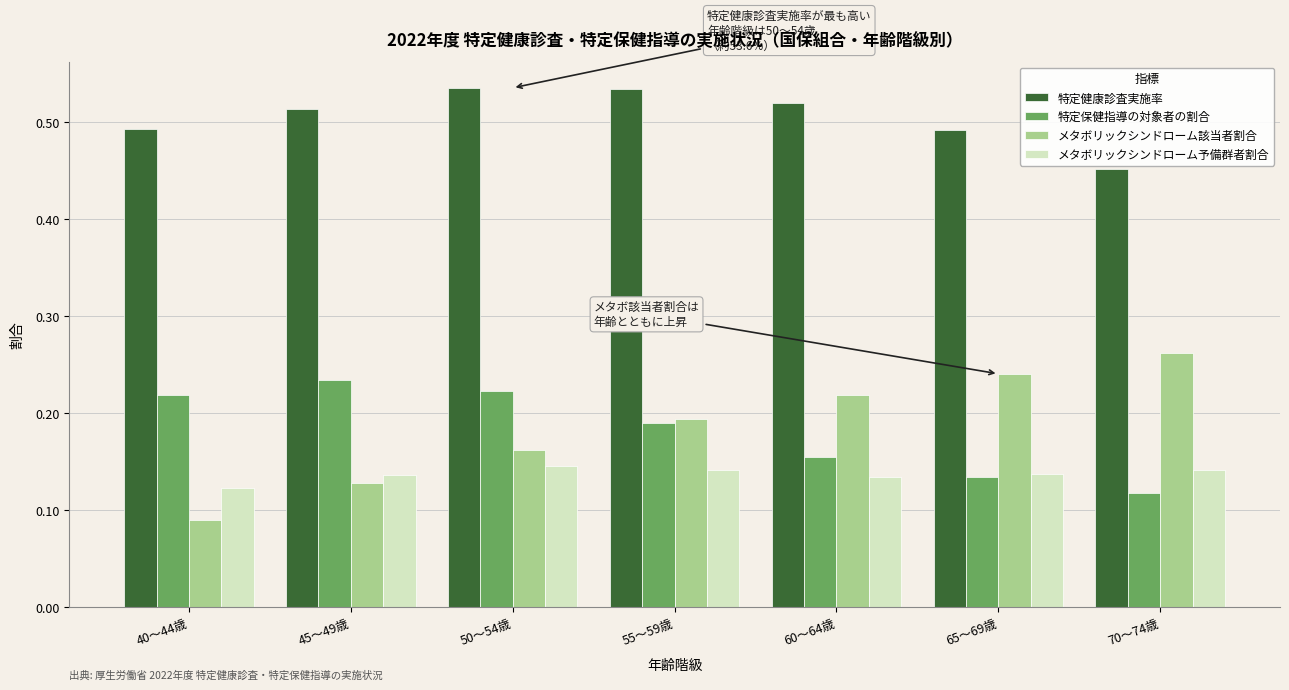

What is the difference between the highest and lowest values at 65～69歳?

0.4